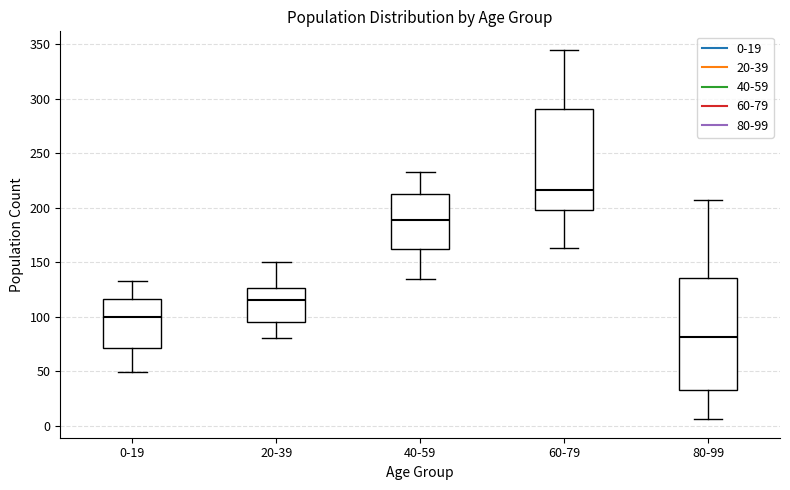

Comparing the boxes themselves (not the whiskers), which one is the tallest?

80-99